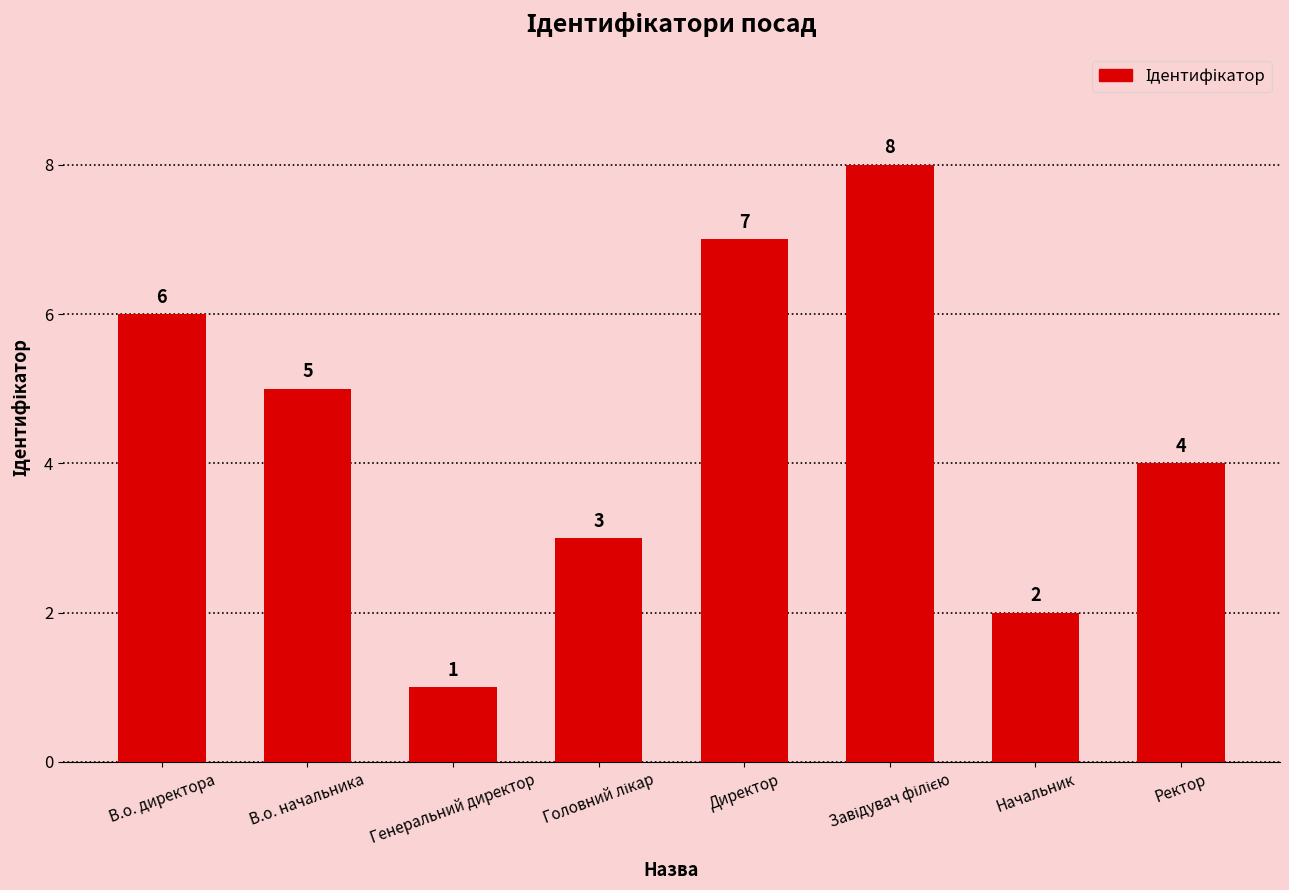

At which label is the value closest to 4?

Ректор